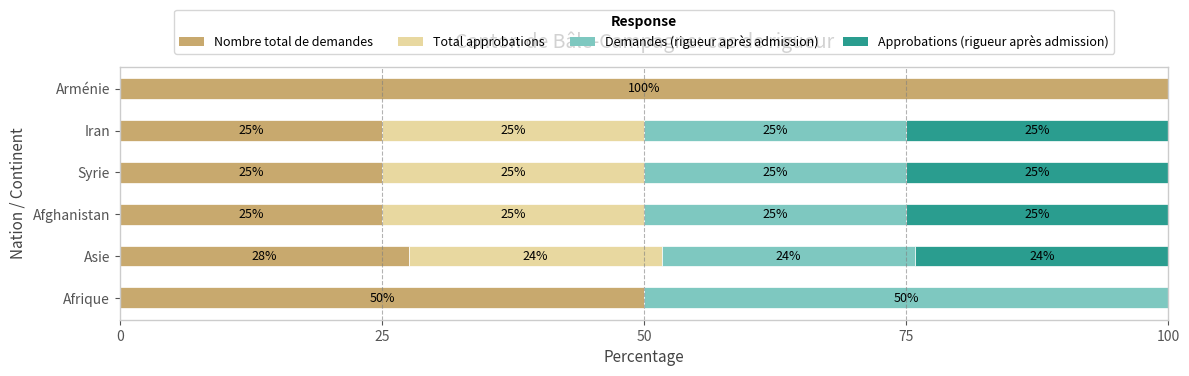

What is the average value of the Nombre total de demandes series?

42.1